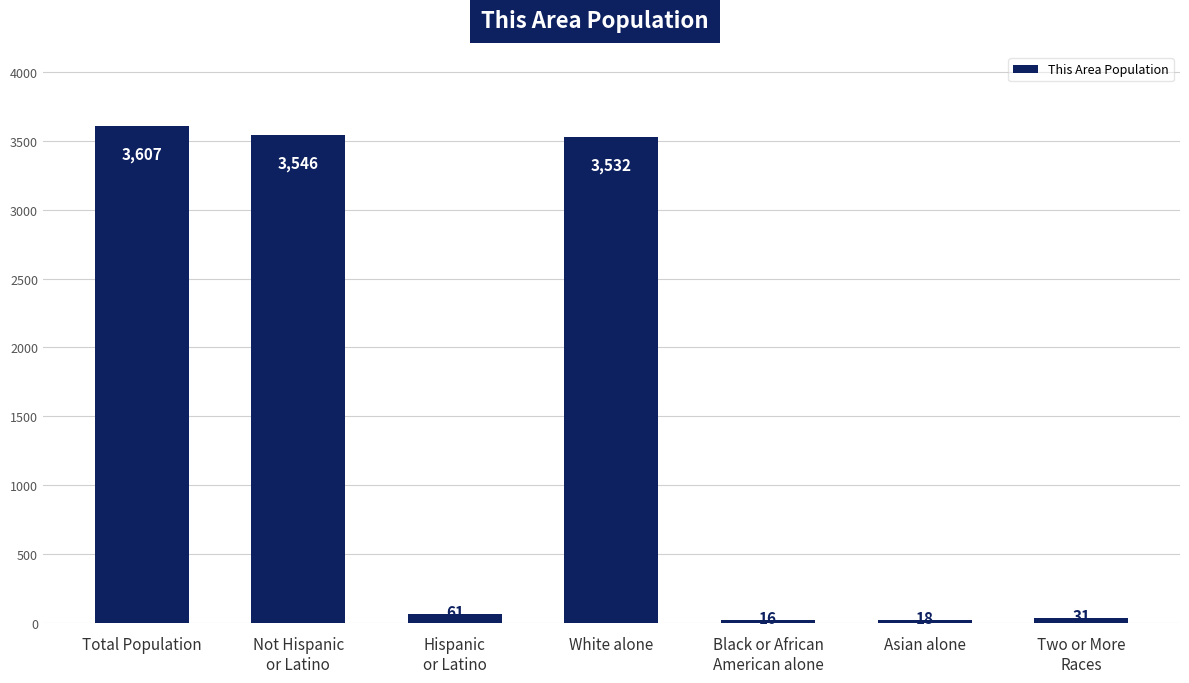

How many data points does each series have?

7